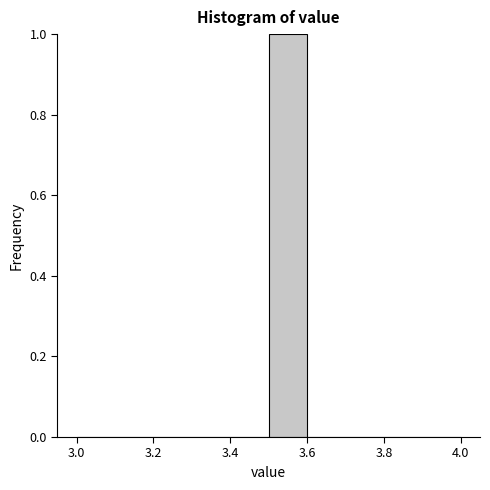

Which range on the x-axis has the tallest bar?

3.5 to 3.6